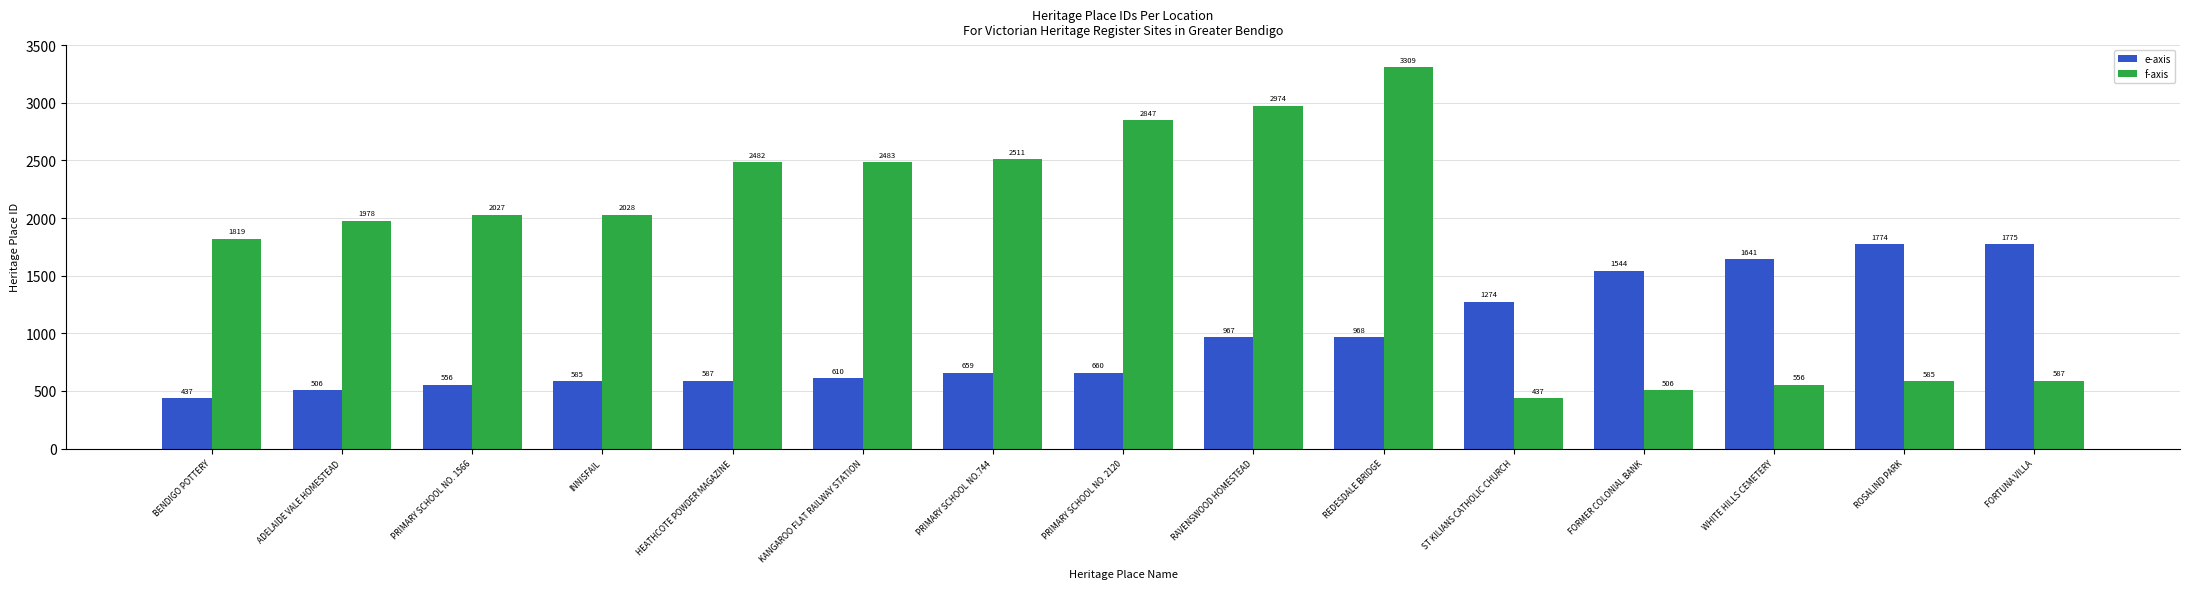

What are all the series names shown in the legend?

e-axis, f-axis